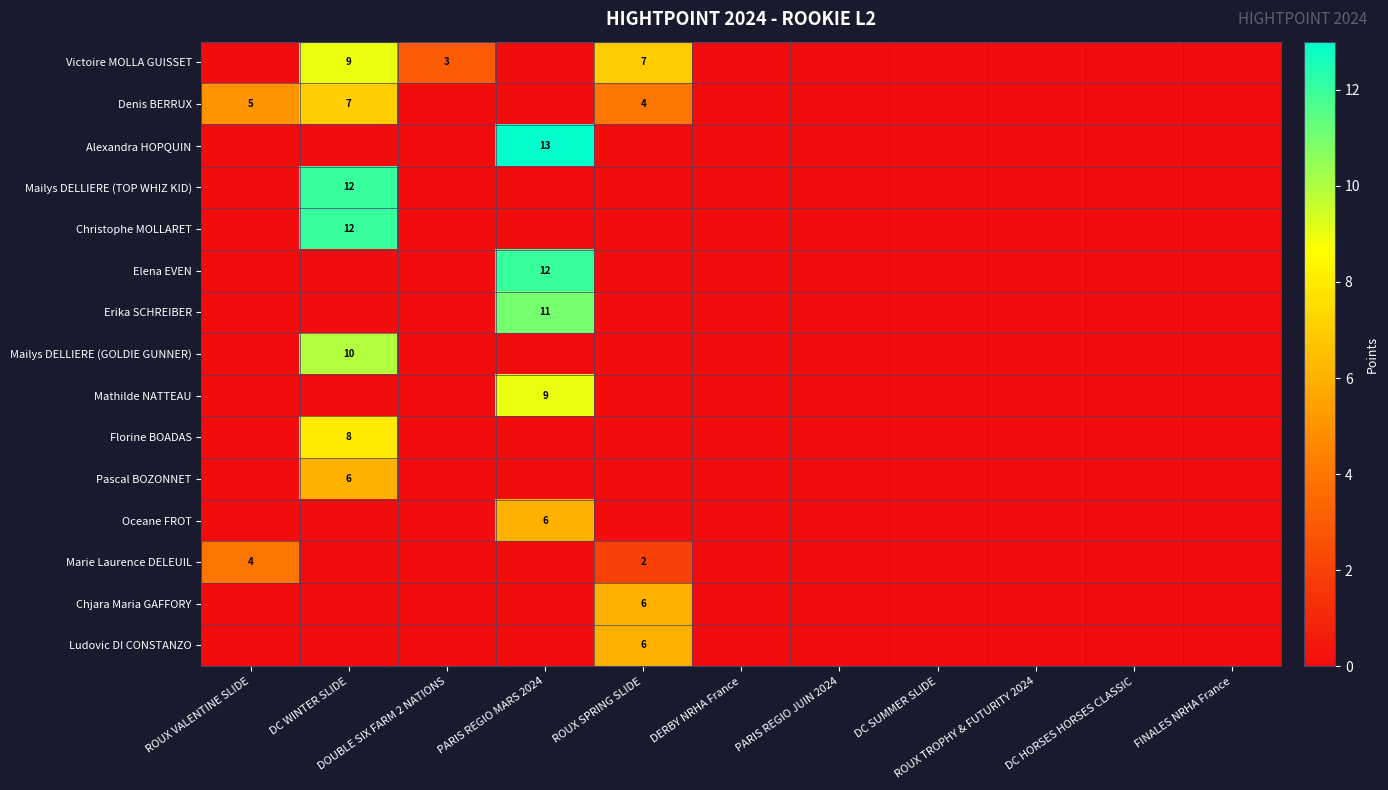

Rank the series by their maximum value, from highest to lowest.

Alexandra HOPQUIN, Mailys DELLIERE (TOP WHIZ KID), Christophe MOLLARET, Elena EVEN, Erika SCHREIBER, Mailys DELLIERE (GOLDIE GUNNER), Victoire MOLLA GUISSET, Mathilde NATTEAU, Florine BOADAS, Denis BERRUX, Pascal BOZONNET, Oceane FROT, Chjara Maria GAFFORY, Ludovic DI CONSTANZO, Marie Laurence DELEUIL